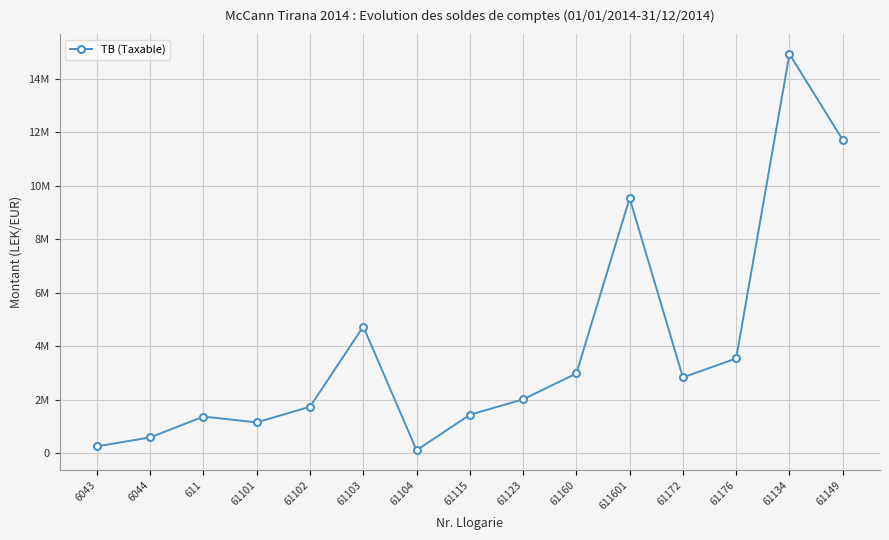

Is this an area chart (filled region under the line)?

No